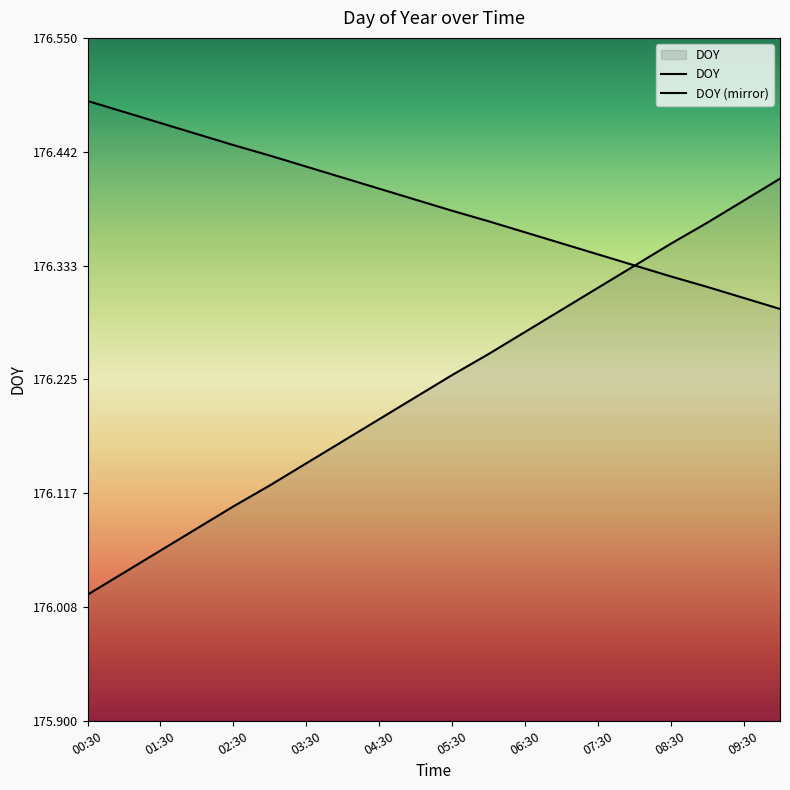

What is the difference between the DOY values at 16 and 13?

0.1